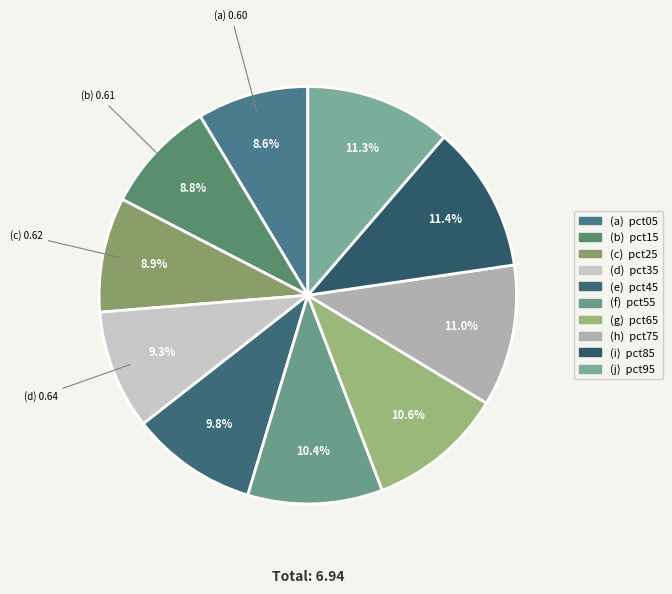

Is there a majority slice in this chart?

No